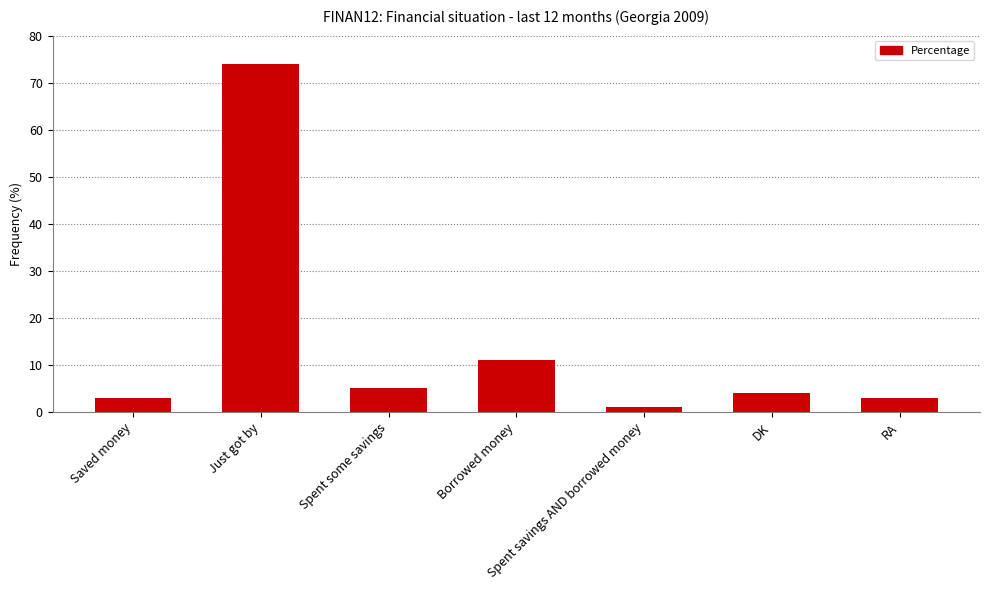

How many data points are less than 4?

3